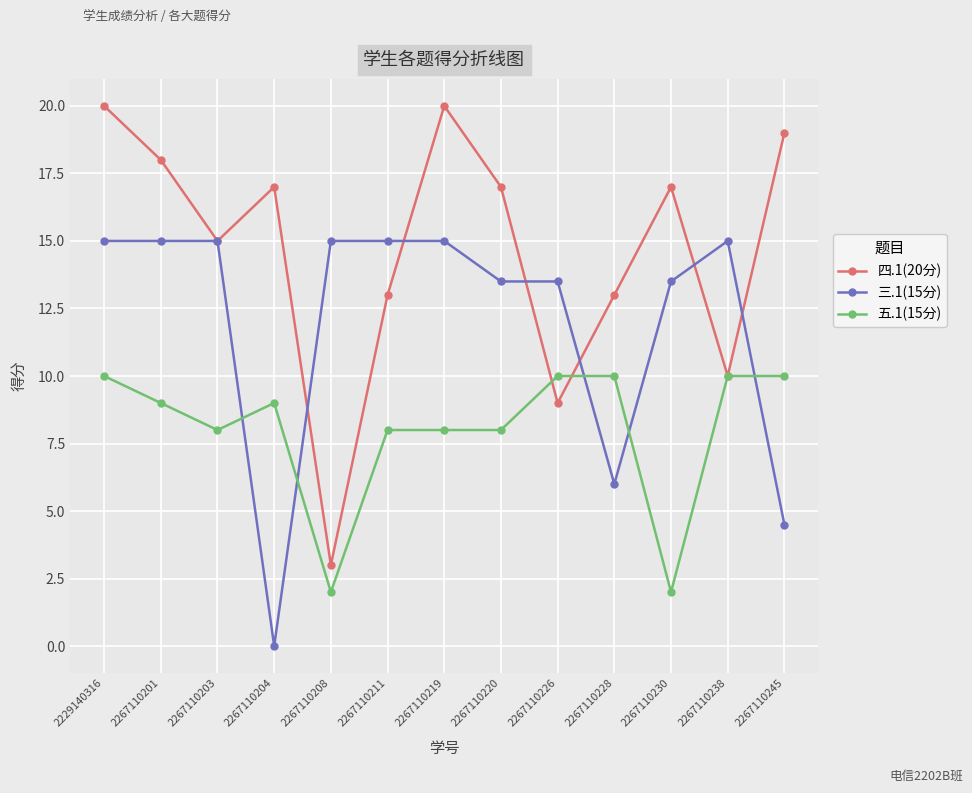

Which series has the widest spread of values?

四.1(20分)